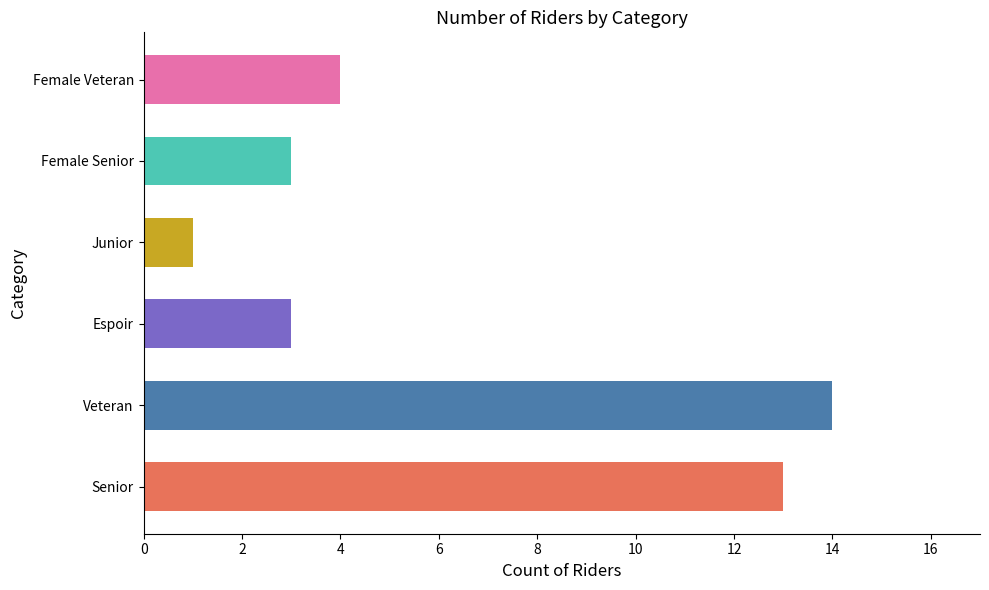

Where does the data first go above 4?

Senior